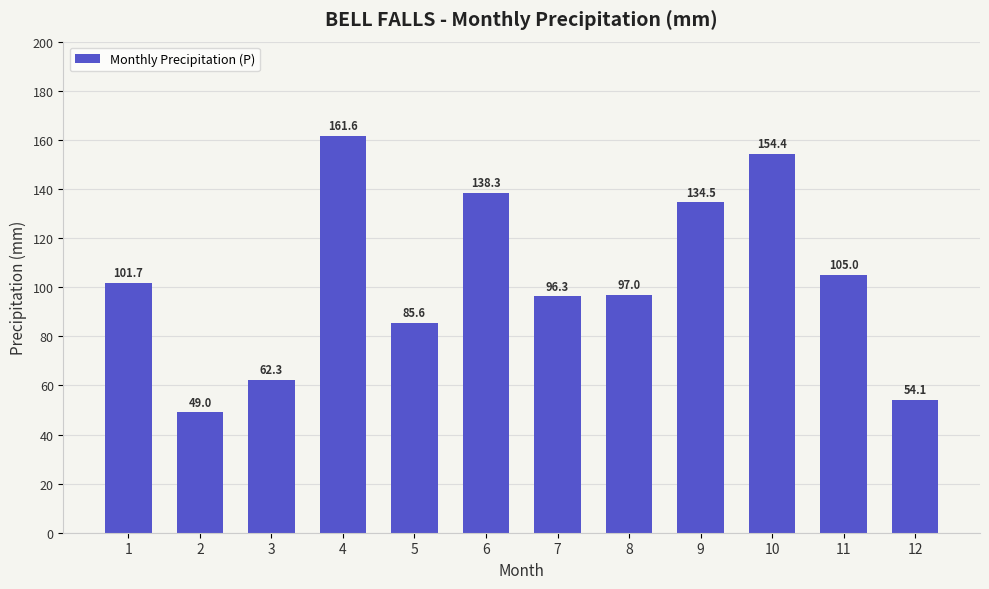

Where is the data nearest to the value 105?

11